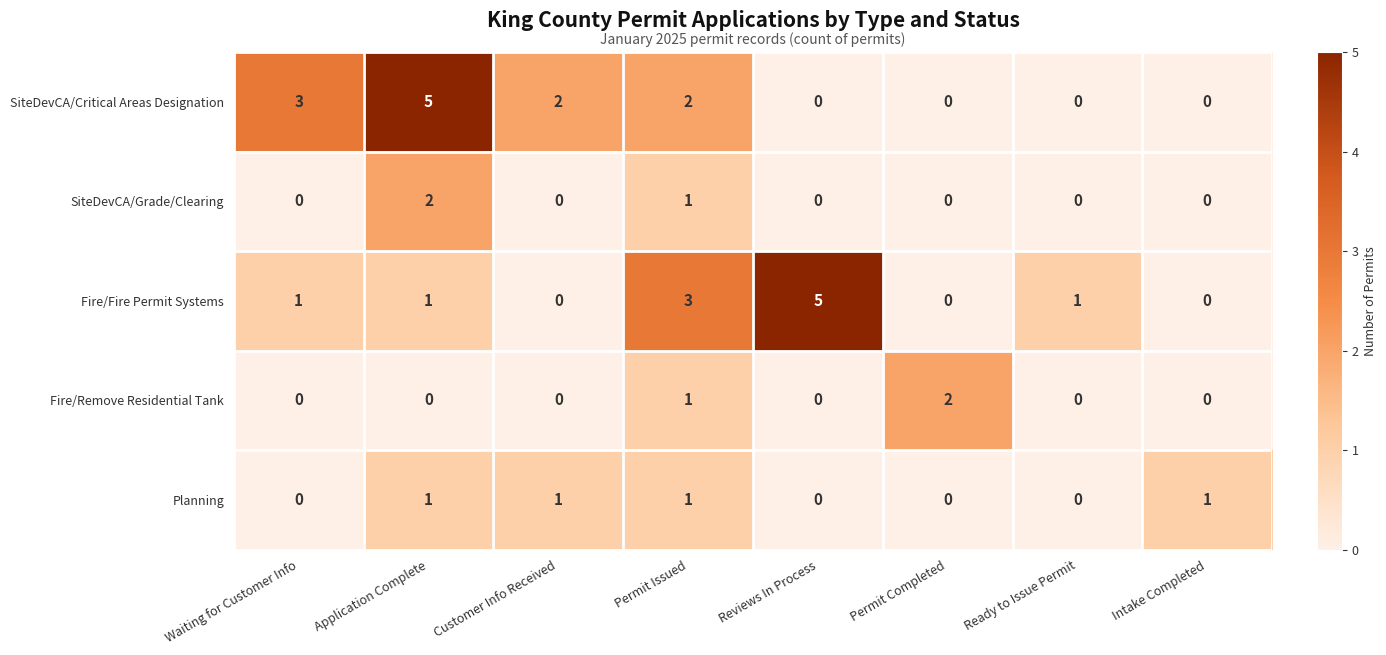

At which category is the sum across all series the highest?

Application Complete